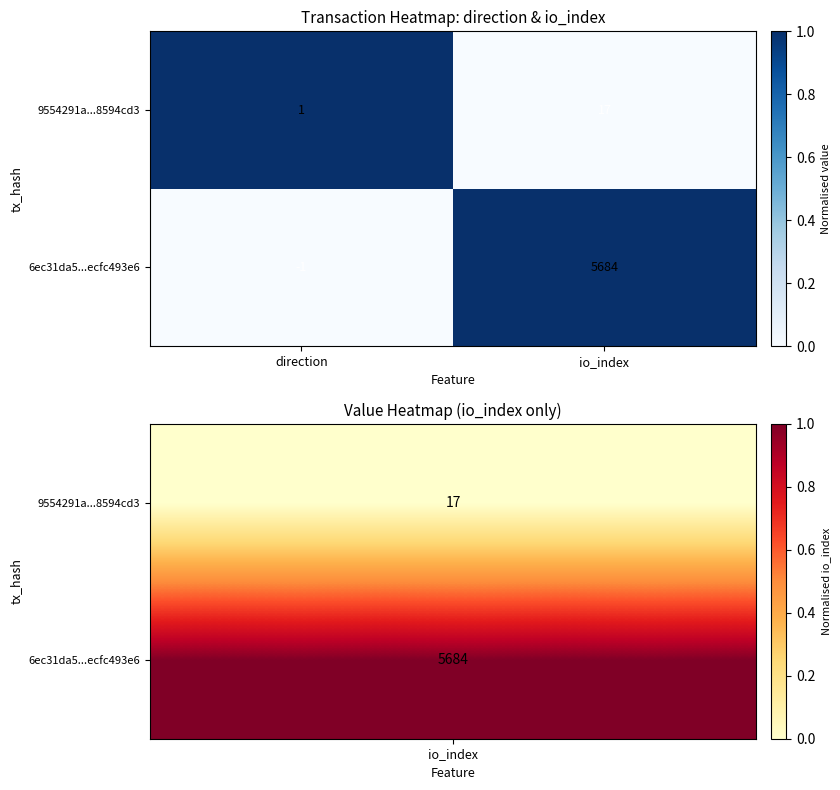

Rank the series at io_index from highest to lowest value.

6ec31da5...ecfc493e6, 9554291a...8594cd3